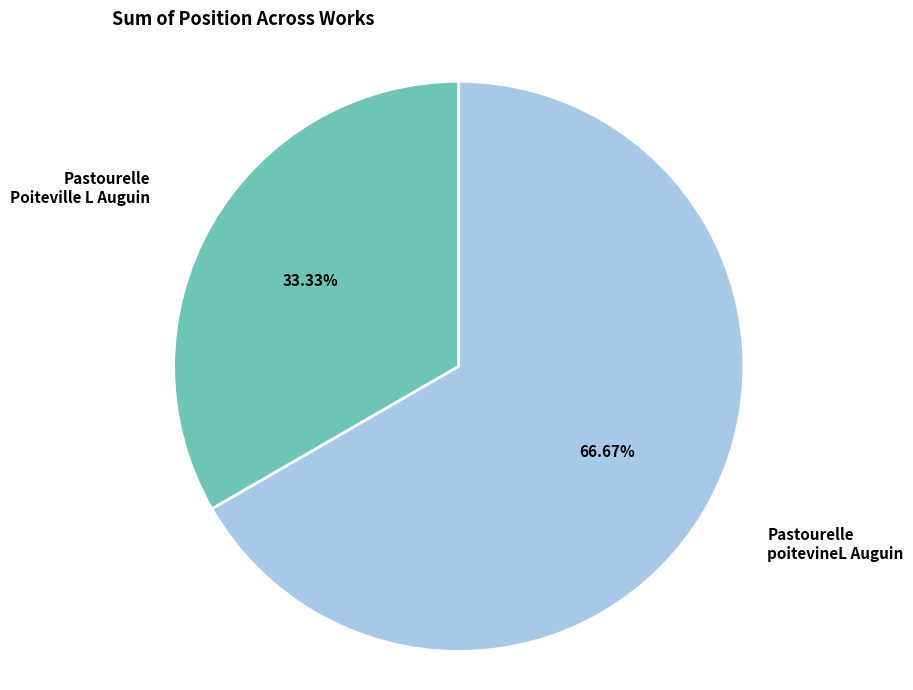

What is the ratio of the value at Pastourelle Poiteville L Auguin to the value at Pastourelle poitevineL Auguin?

0.5